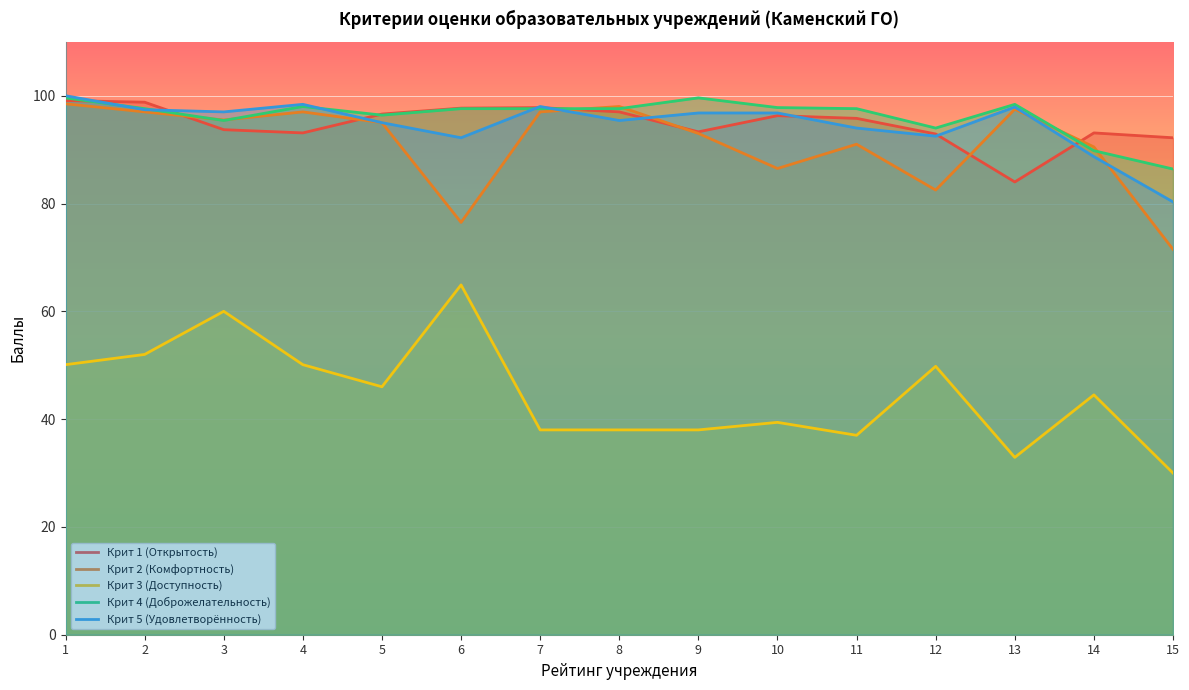

What is the difference between the maximum and minimum values in the Крит 1 (Открытость) series?

15.1